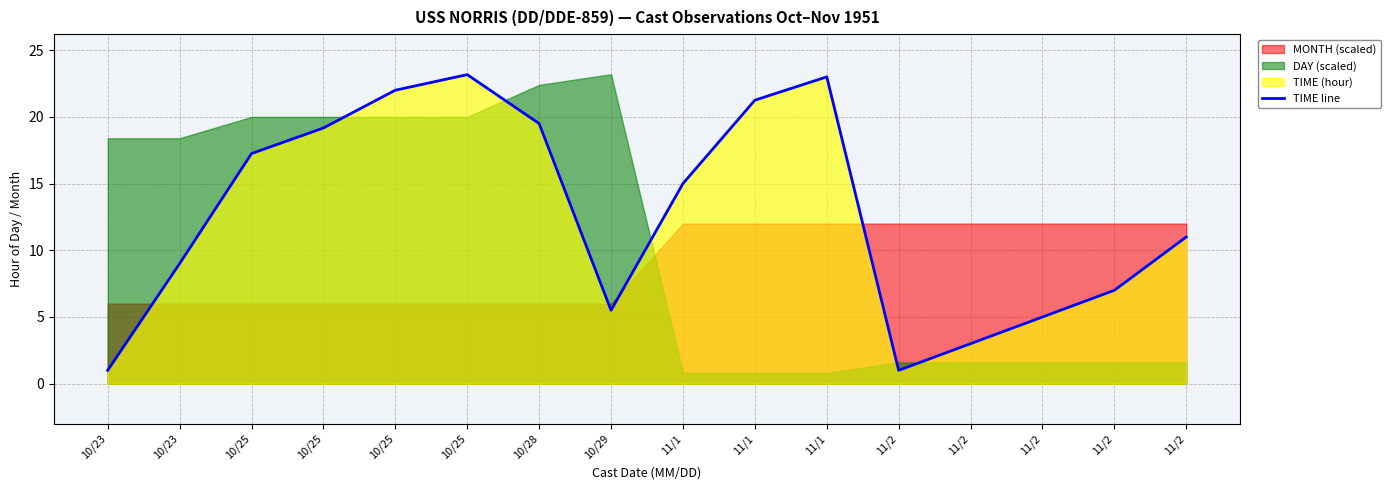

List the labels in order of value, smallest first.

10/23, 11/2, 11/2, 11/2, 10/29, 11/2, 10/23, 11/2, 11/1, 10/25, 10/25, 10/28, 11/1, 10/25, 11/1, 10/25